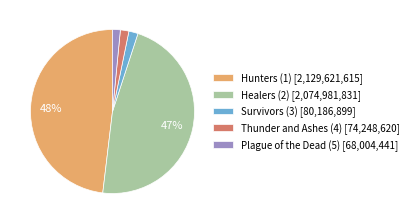

Do Thunder and Ashes (4) [74,248,620] and Plague of the Dead (5) [68,004,441] together represent more than half of the pie?

No